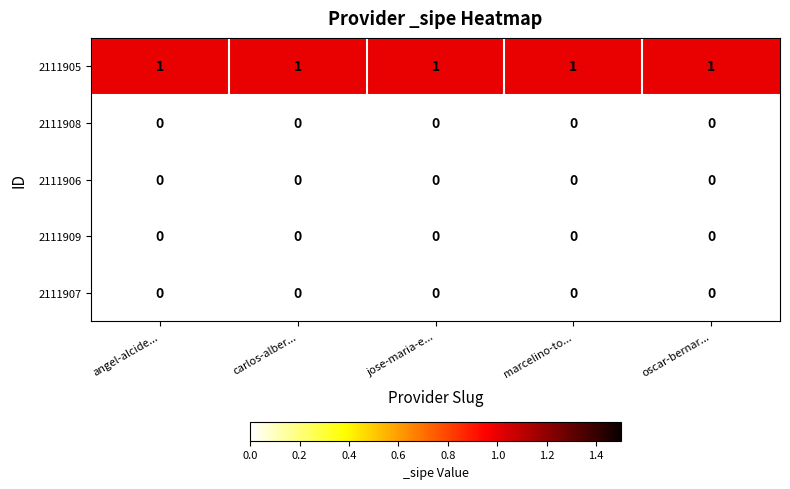

Which series has the largest total across all categories?

2111905